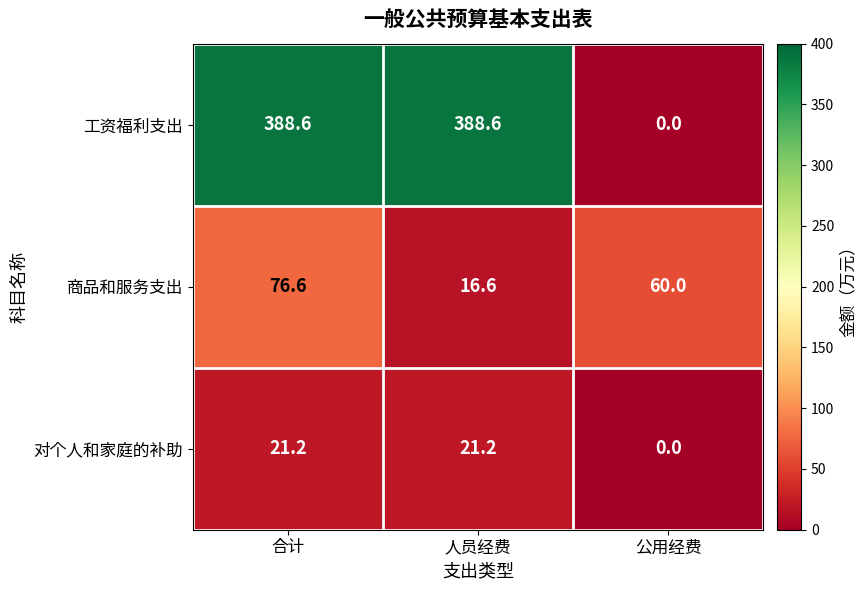

Between 合计 and 公用经费, which series saw the biggest shift?

工资福利支出